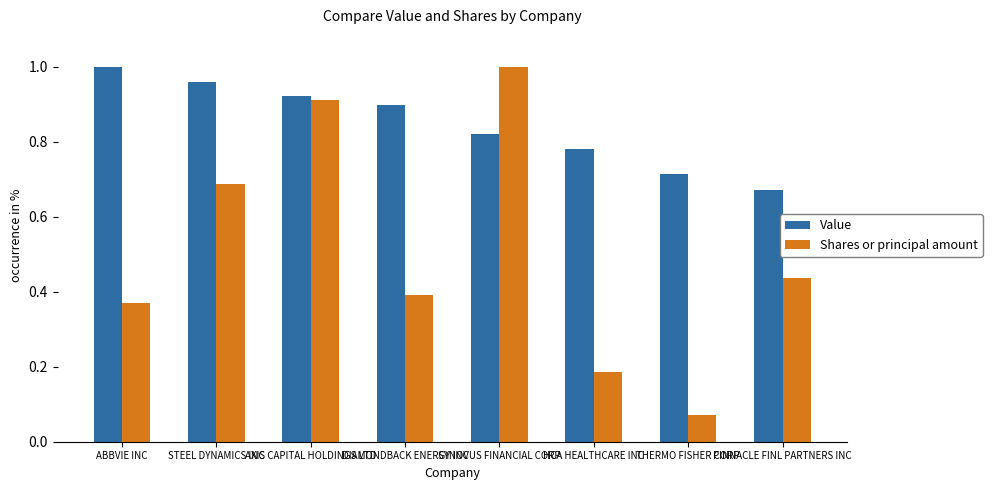

What is the label of the 5th bar from the right?

DIAMONDBACK ENERGY INC